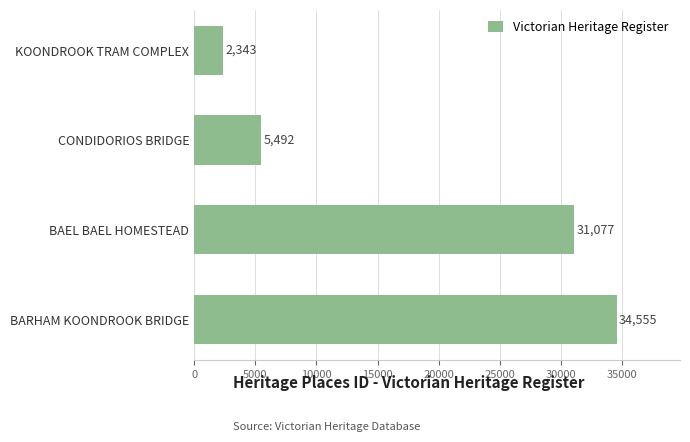

What is the average value?

18367